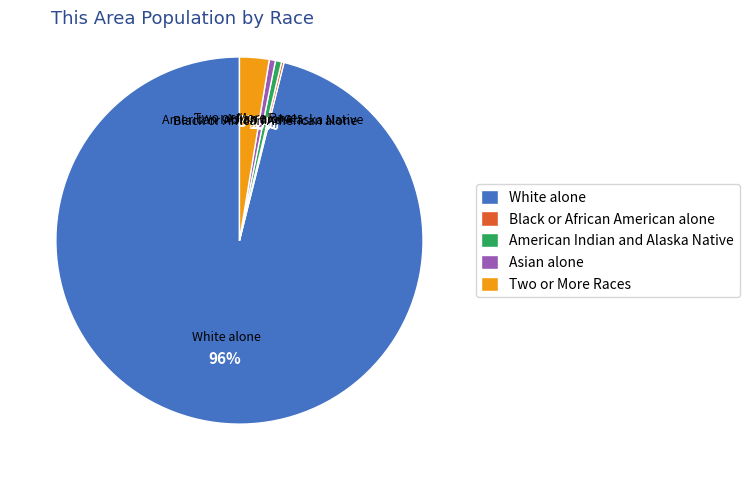

Which has a higher value, Asian alone or Two or More Races?

Two or More Races